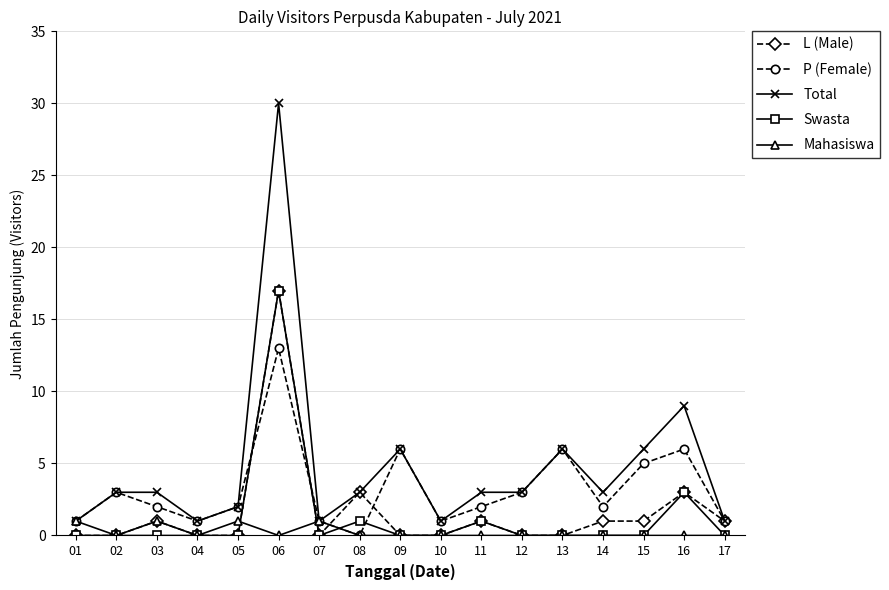

After their last crossing, which series has the higher values: Swasta or P (Female)?

P (Female)